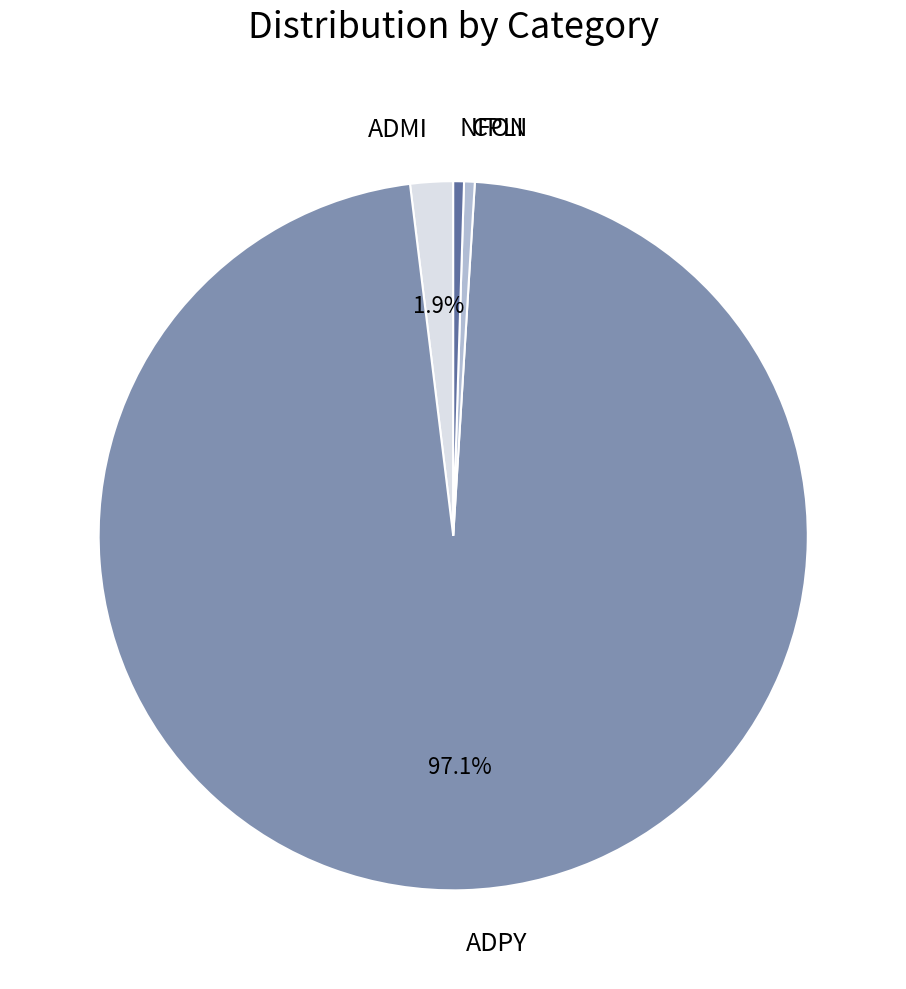

Is there any slice that represents more than half of the pie?

Yes